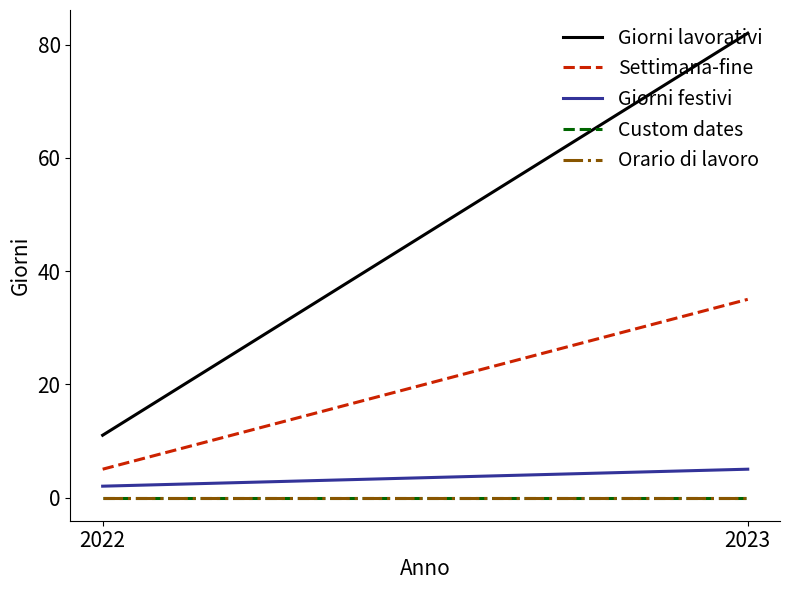

What is the sum of all Settimana-fine values?

40